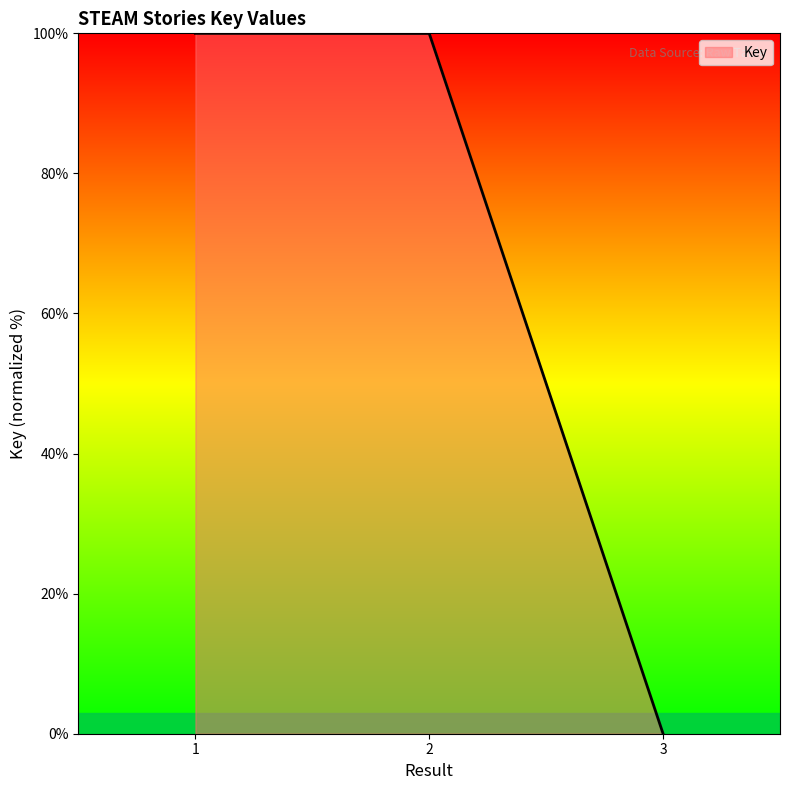

Reading right to left, list all the values displayed in this chart.

0.0	100.0	100.0